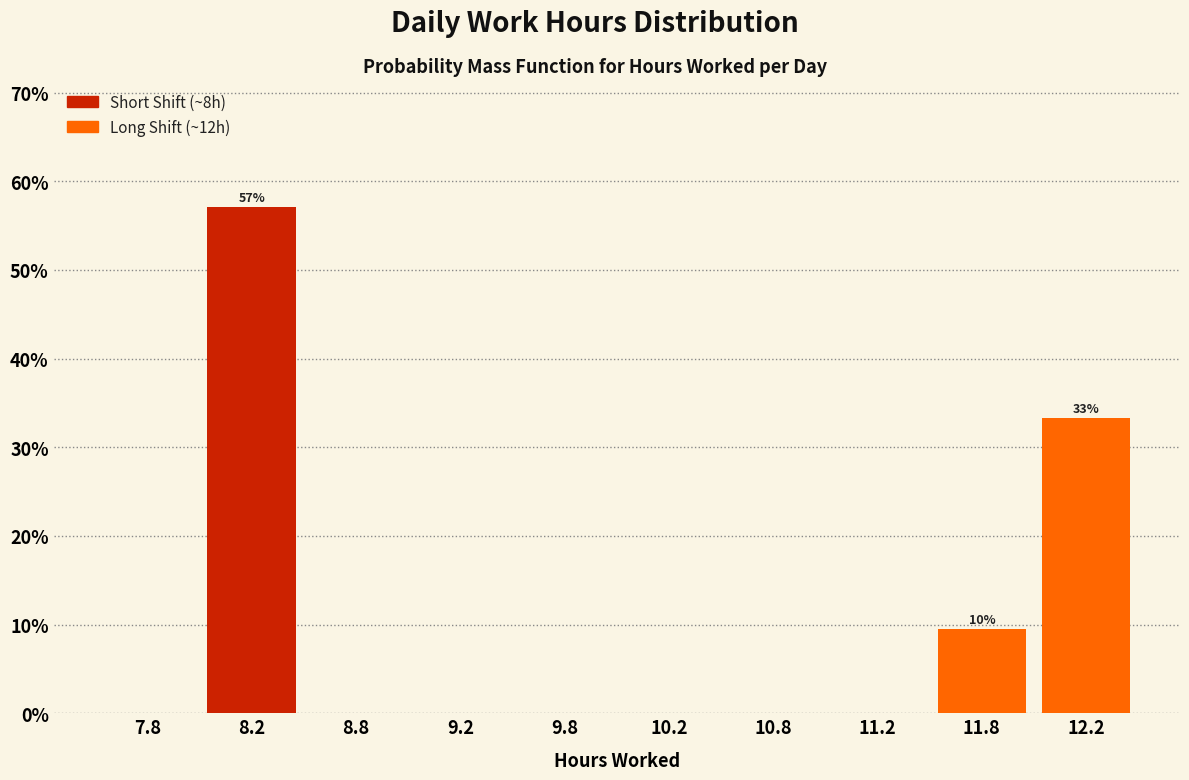

Which range on the x-axis has the tallest bar?

8.0 to 8.5